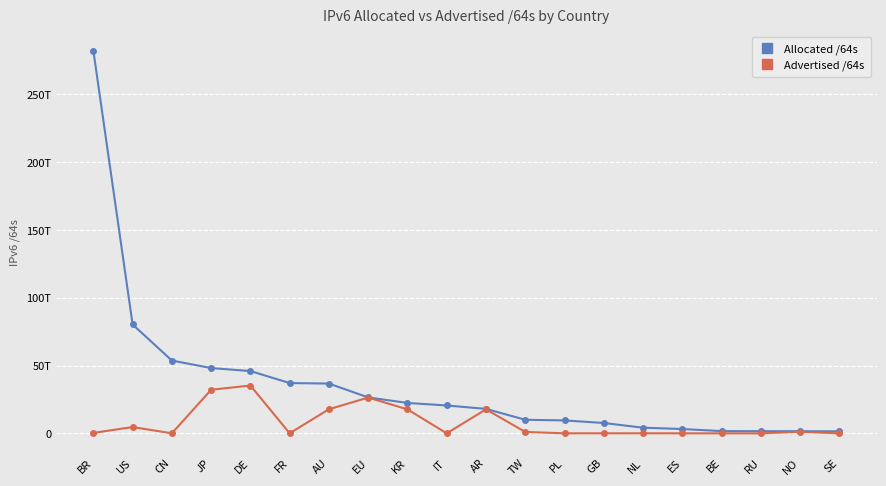

Where does the Allocated /64s series first go above 20551419035648?

BR